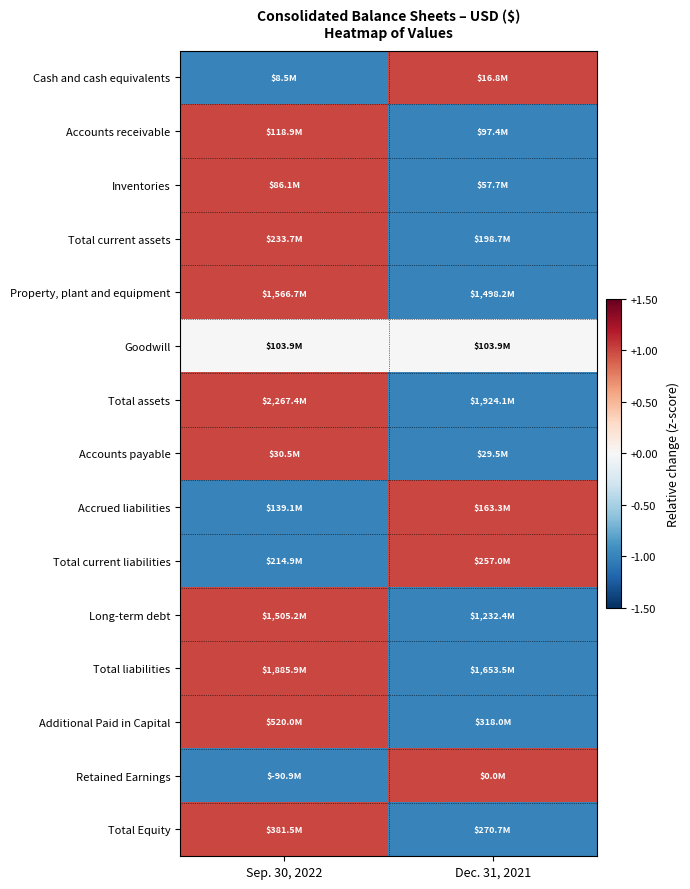

What is the total value across all series at Dec. 31, 2021?

-6